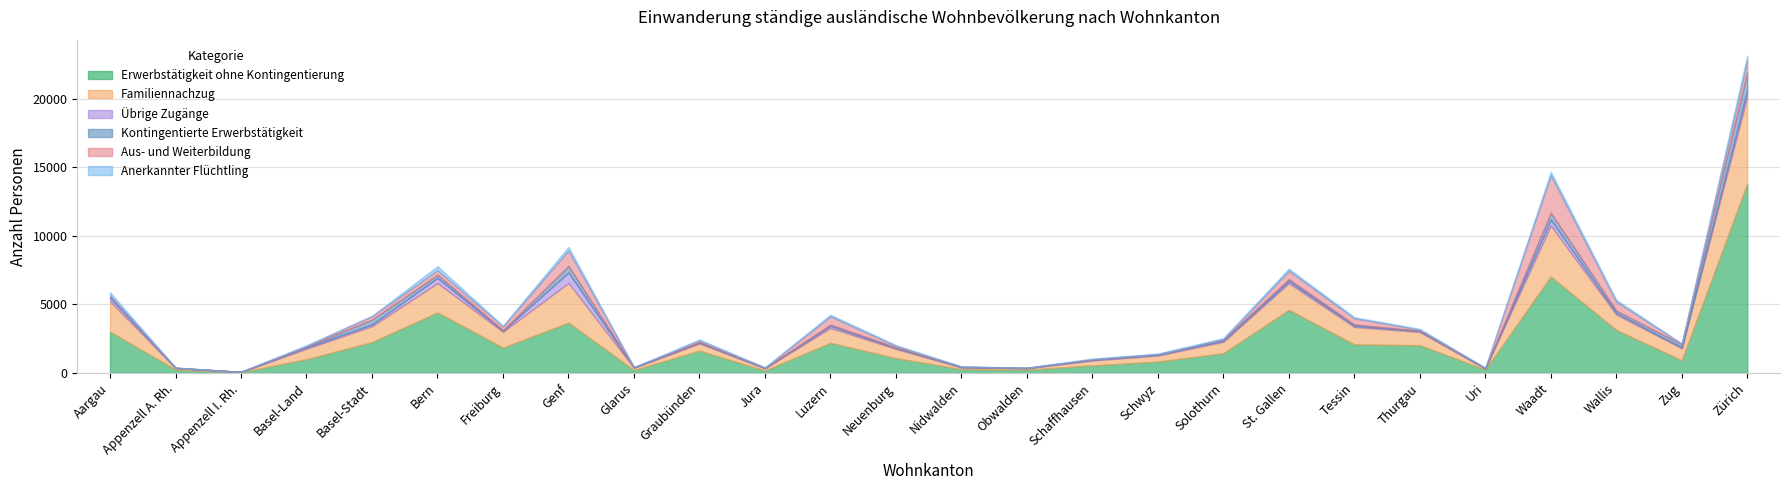

Reading left to right, transcribe all the data shown in this chart.

Erwerbstätigkeit ohne Kontingentierung: 3012	251	62	1011	2254	4421	1848	3678	219	1631	184	2204	1082	289	247	561	833	1444	4609	2085	2032	246	7040	3137	931	13824
Familiennachzug: 2218	107	17	760	1159	2141	1161	2891	161	529	155	1086	678	128	100	354	443	835	1940	1279	961	82	3716	1133	875	6341
Übrige Zugänge: 260	18	4	95	131	379	71	767	21	57	25	152	64	13	14	44	49	89	154	93	58	6	432	110	48	456
Kontingentierte Erwerbstätigkeit: 92	6	0	62	353	229	42	474	15	34	4	84	49	27	15	29	41	71	138	85	34	10	502	173	227	1322
Aus- und Weiterbildung: 83	1	2	49	250	325	273	1131	1	126	20	605	108	10	2	23	5	27	619	449	81	23	2736	650	45	848
Anerkannter Flüchtling: 224	23	4	50	32	298	62	259	25	71	32	124	59	23	13	42	53	80	153	84	54	21	261	136	38	369